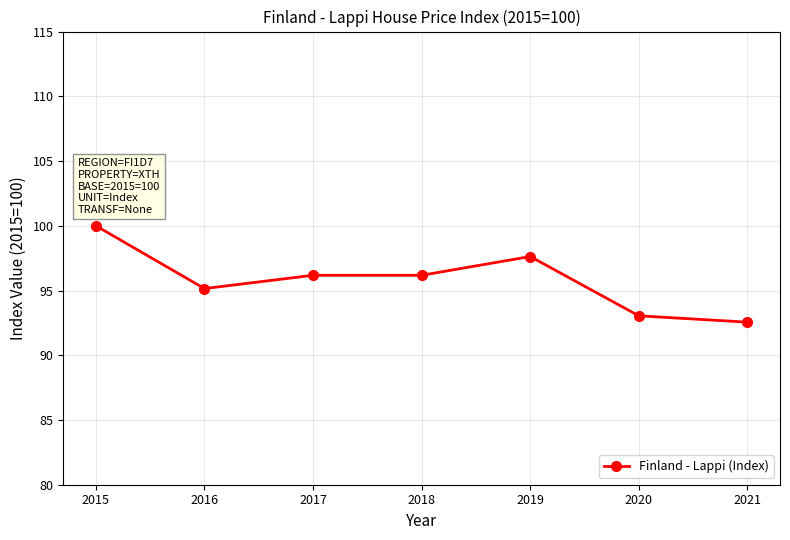

What is the value of the 6th point from the left?

93.0